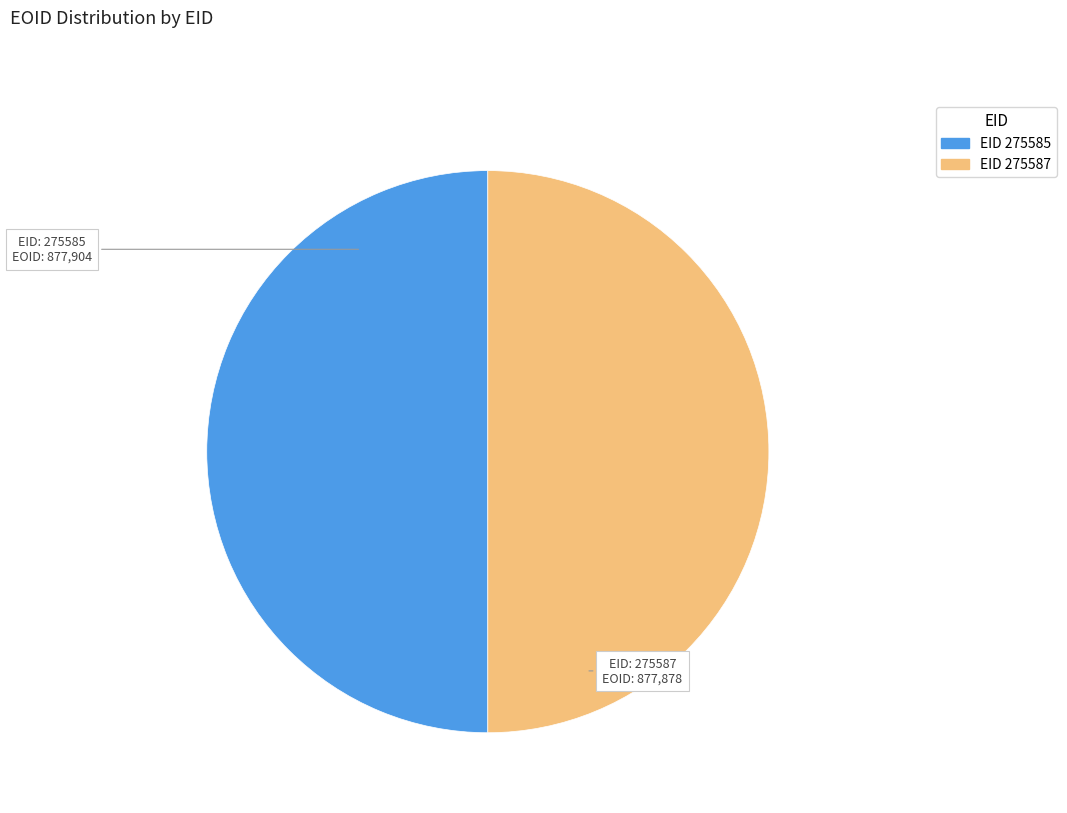

What is the ratio of the value at EID: 275587 to the value at EID: 275585?

1.0